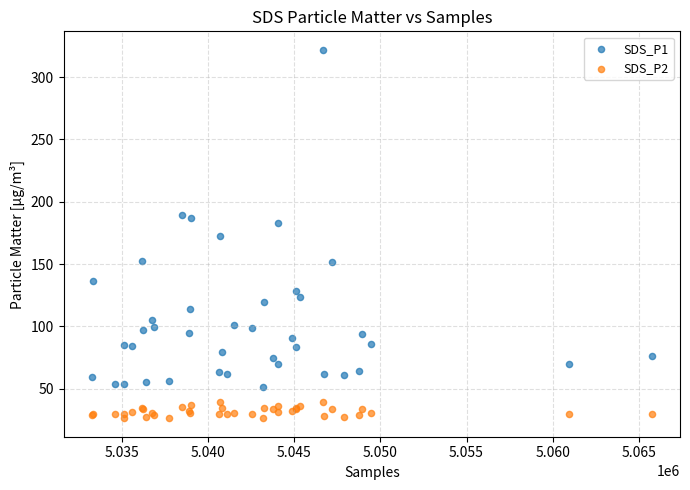

Which series reaches the minimum Y coordinate?

SDS_P2